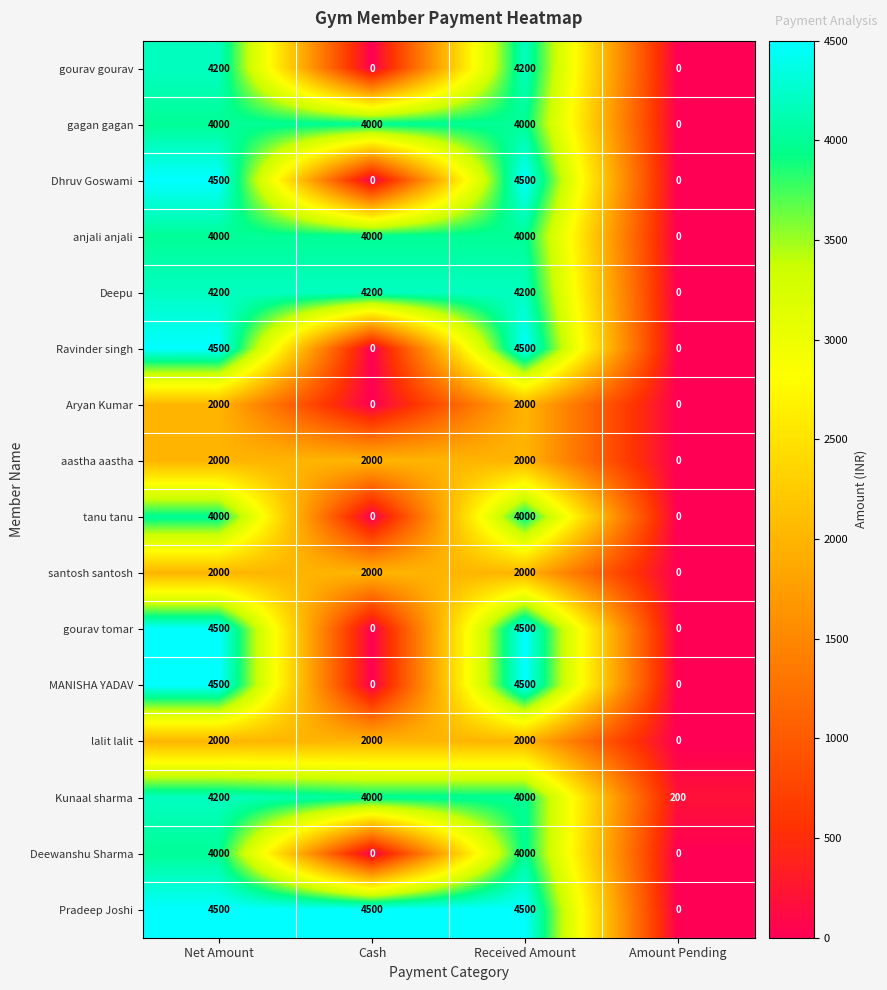

Which category has the lowest value in the aastha aastha series?

Amount Pending